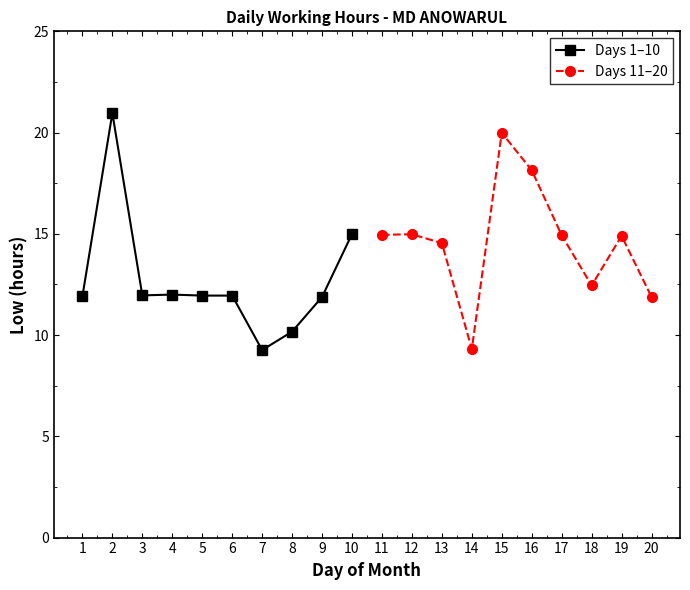

Reading right to left, list all the values displayed in this chart.

Days 1–10: 15.0	11.9	10.2	9.3	11.9	11.9	12.0	12.0	21.0	11.9
Days 11–20: 11.9	14.9	12.4	14.9	18.1	20.0	9.3	14.5	15.0	14.9